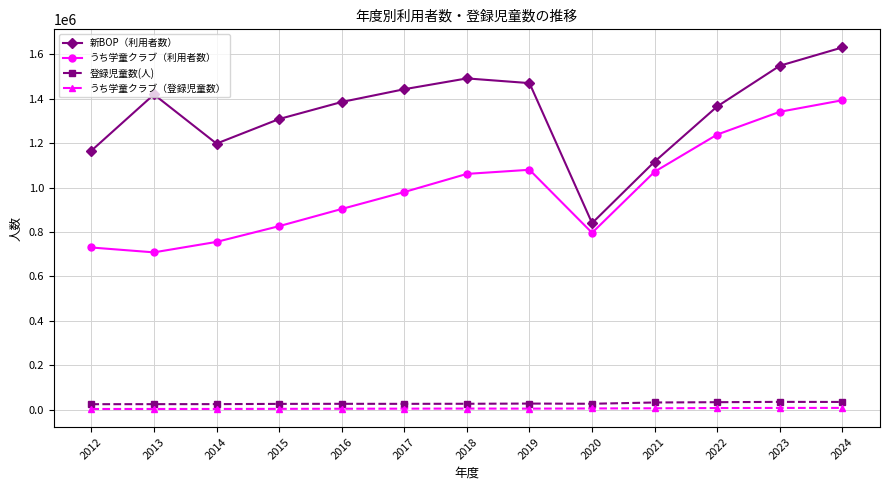

The うち学童クラブ（利用者数） series shows 391960 at 2019. True or false?

False